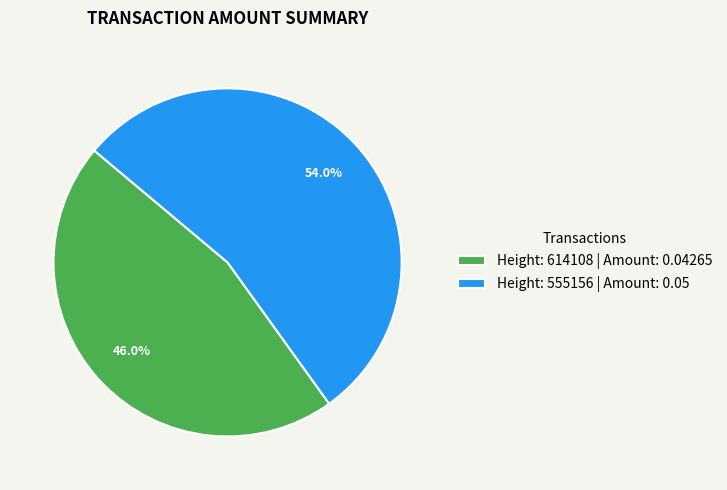

To the nearest percent, what is the average slice percentage?

50%